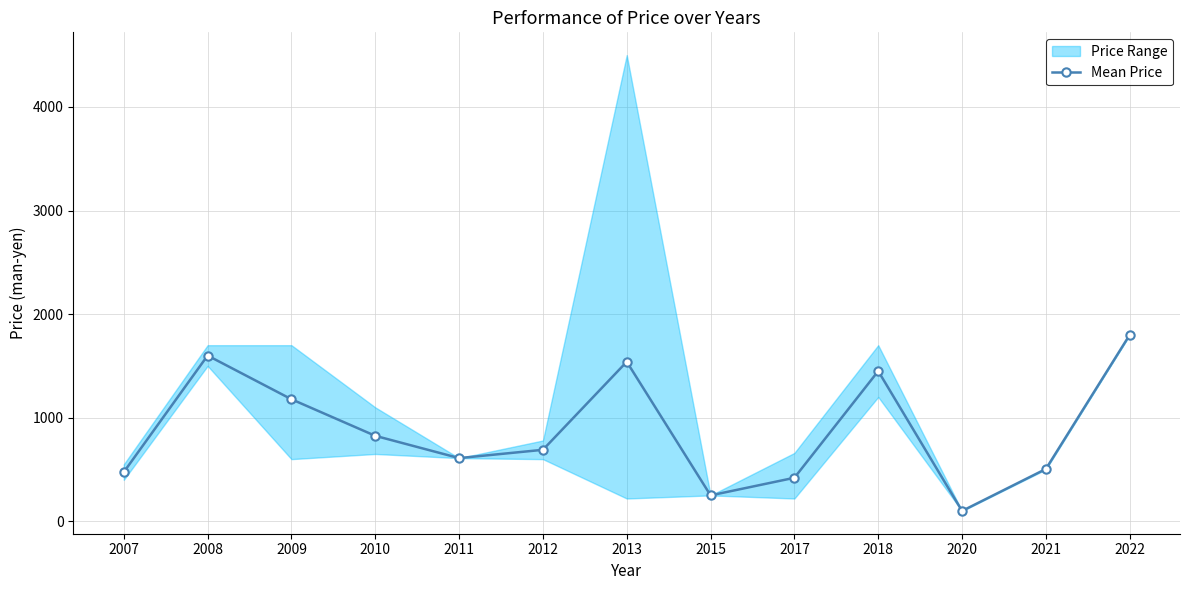

At which category does the chart reach its peak across all series?

2022